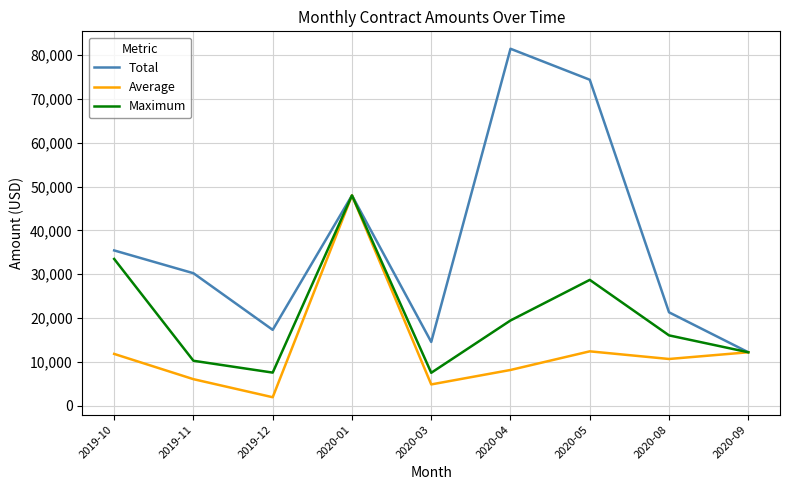

Rank the series by their average value, from highest to lowest.

Total, Maximum, Average